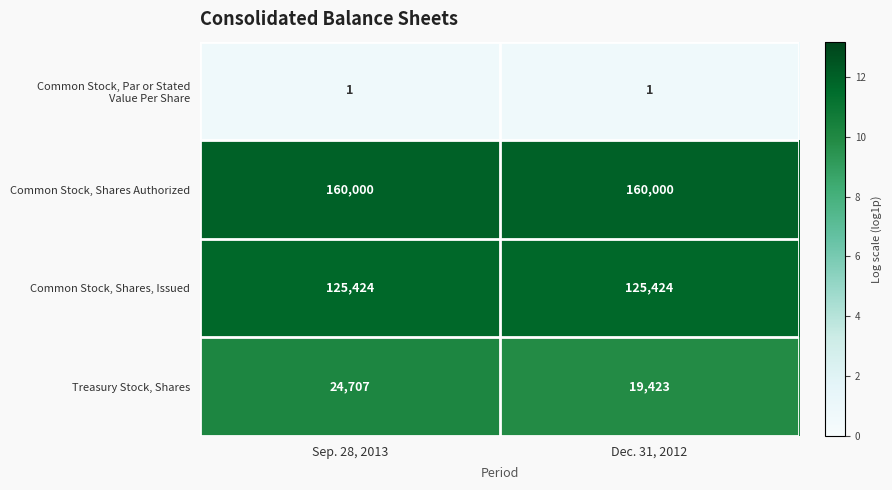

What is the spread (max minus min) of values at Dec. 31, 2012?

159999